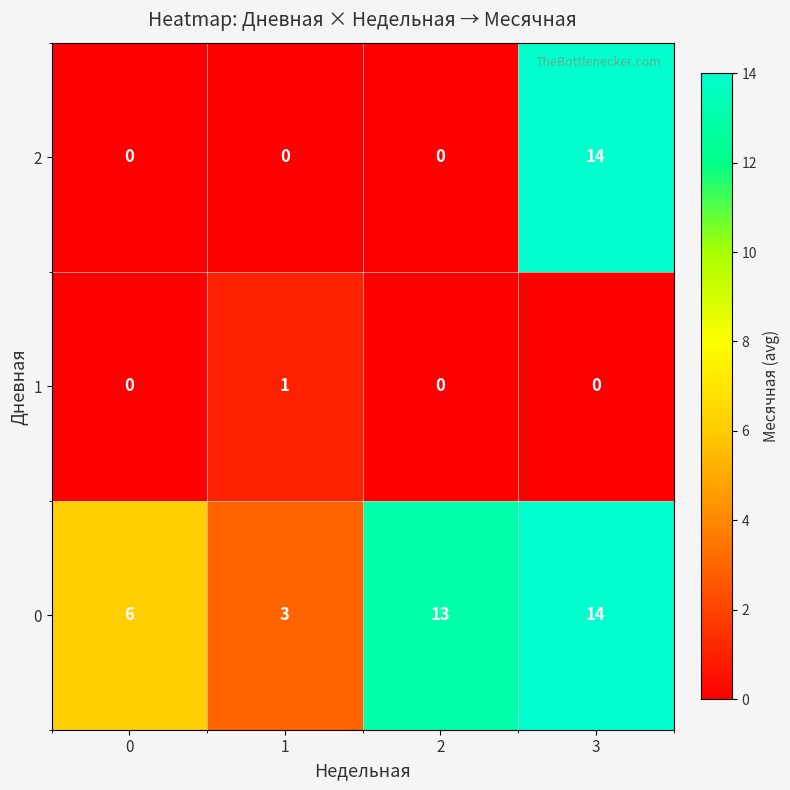

List the series in order of their overall mean, highest first.

0, 2, 1